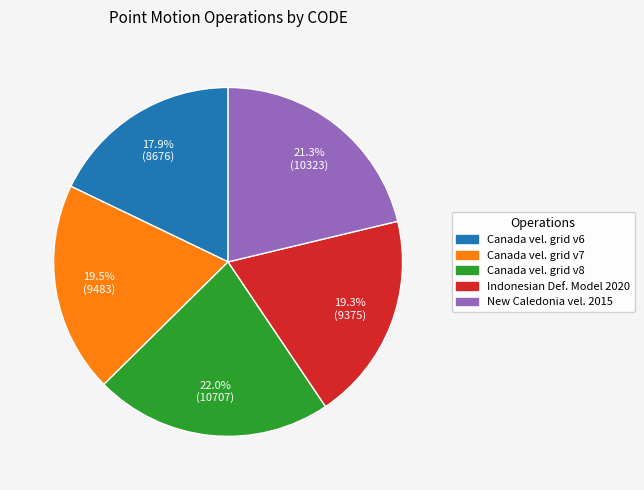

Is there any slice that represents more than half of the pie?

No